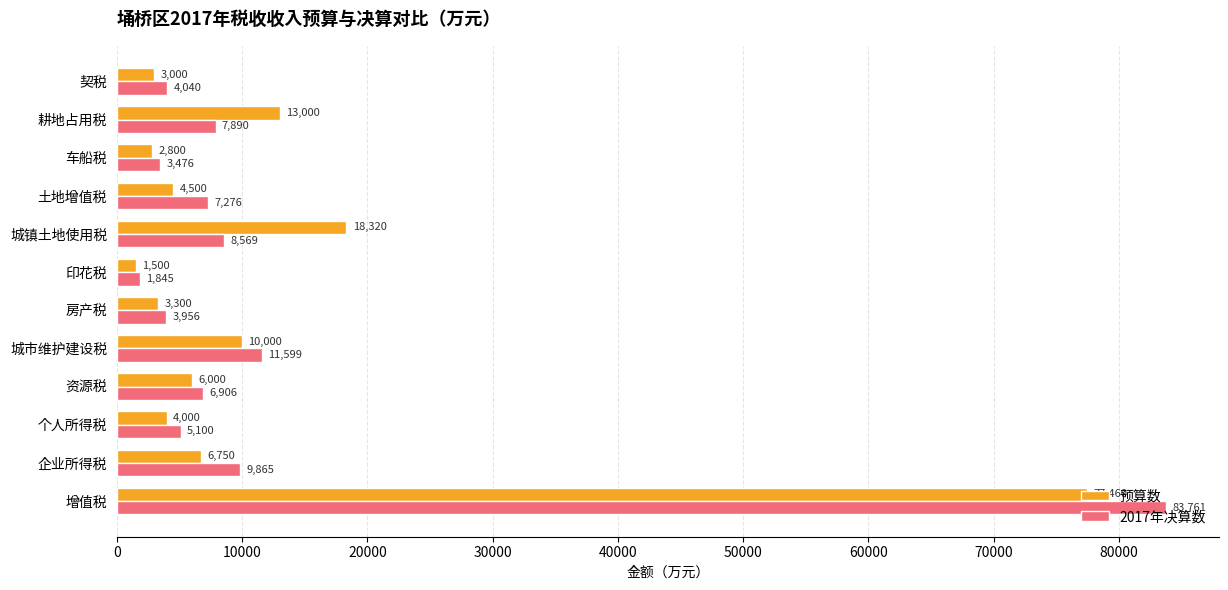

Is it true that 预算数 equals 6750 at 企业所得税?

True